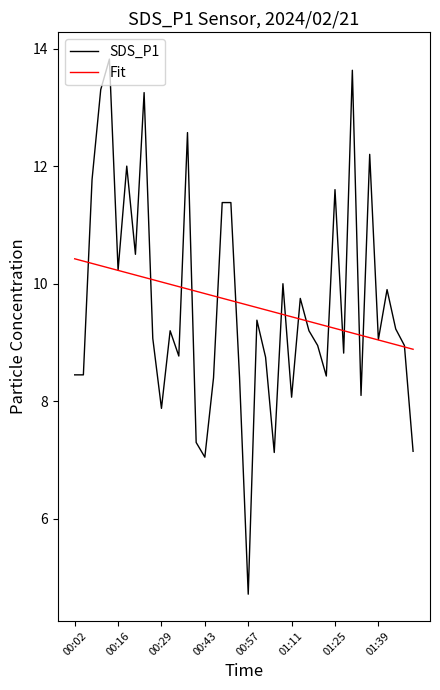

What is the minimum value shown in the chart?

4.7